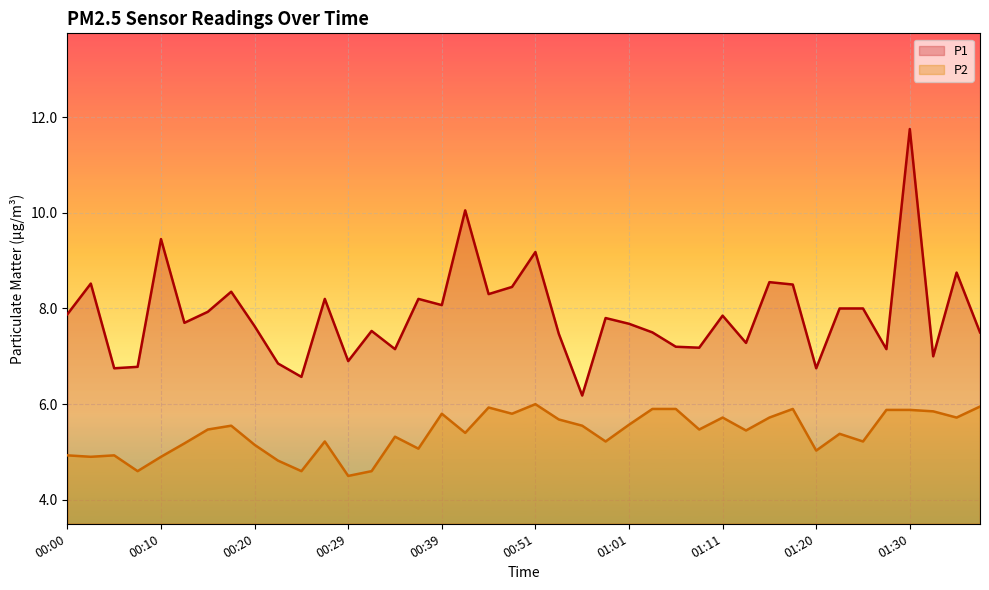

What is the difference between the maximum and minimum values in the P2 series?

1.5